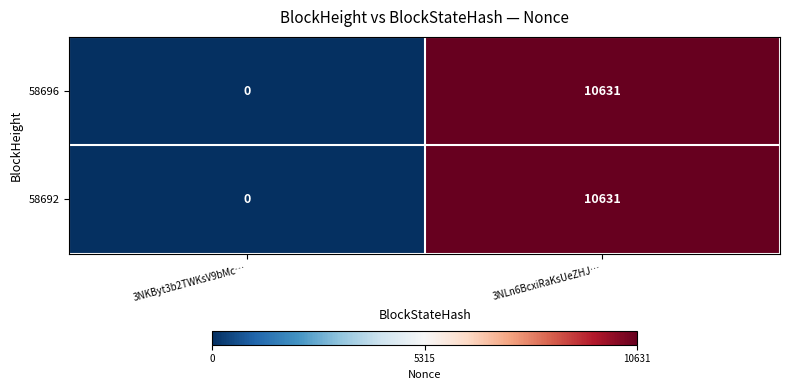

Rank the categories by 58696 value from highest to lowest.

3NLn6BcxiRaKsUeZHJ…, 3NKByt3b2TWKsV9bMc…